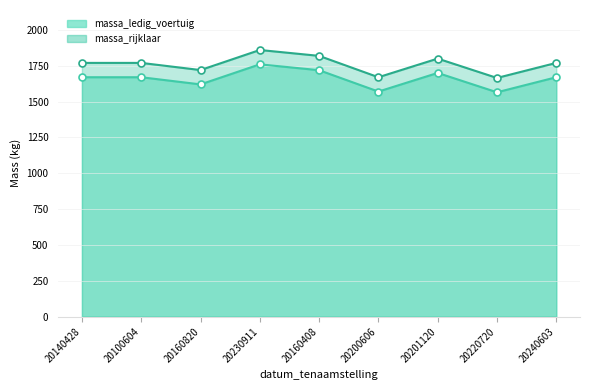

Reading right to left, extract all data points from this chart.

massa_ledig_voertuig: 20240603=1670	20220720=1565	20201120=1700	20200606=1570	20160408=1719	20230911=1760	20160820=1620	20100604=1670	20140428=1670
massa_rijklaar: 20240603=1770	20220720=1665	20201120=1800	20200606=1670	20160408=1819	20230911=1860	20160820=1720	20100604=1770	20140428=1770